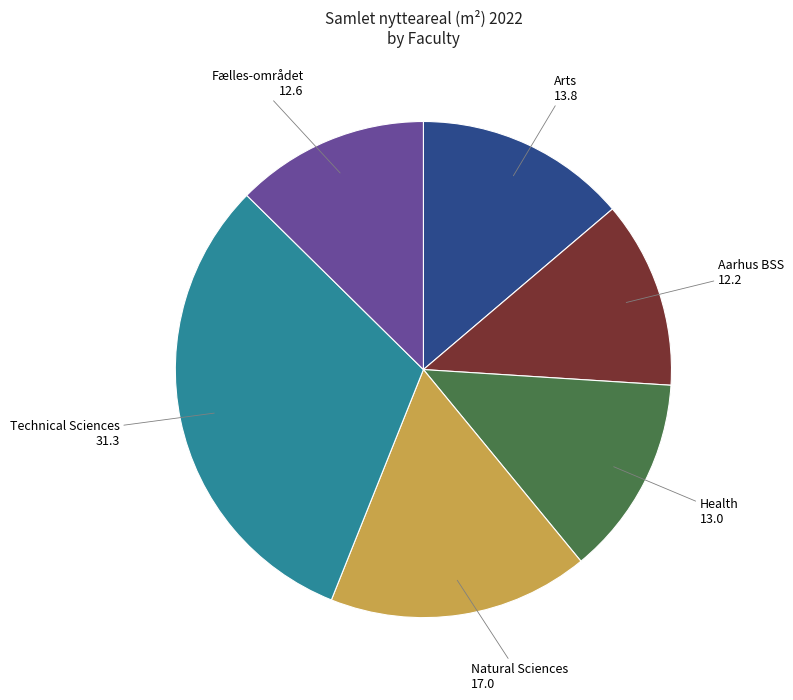

Count the number of slices in the pie.

6